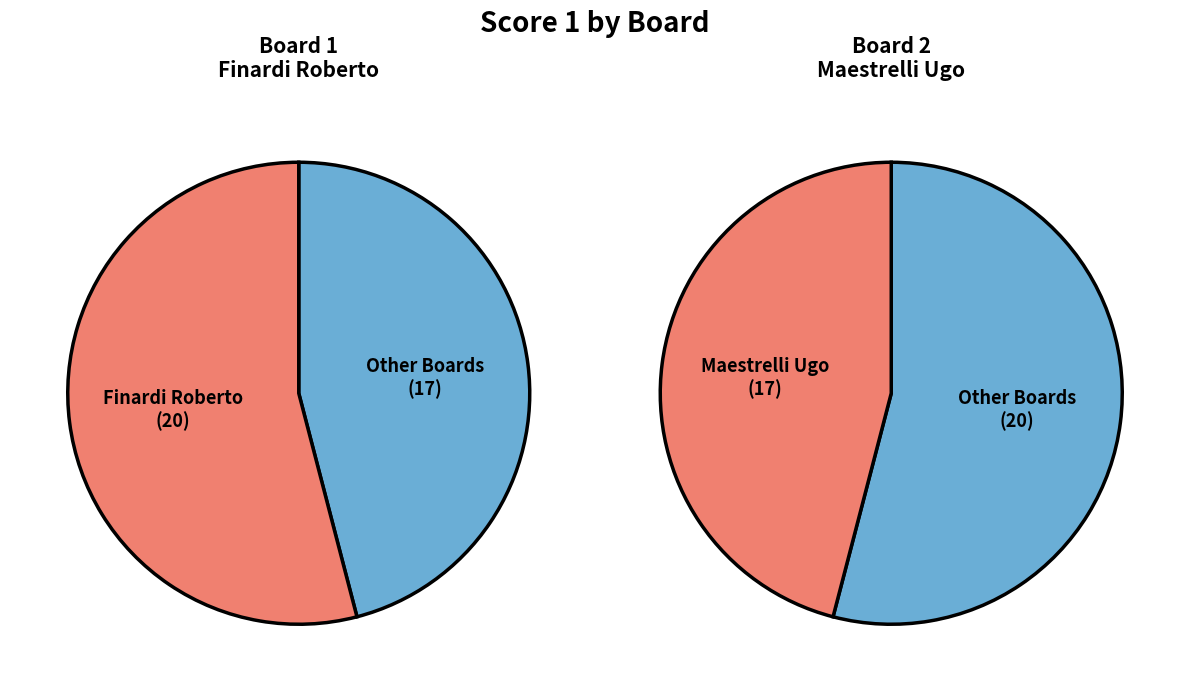

The 1 slice represents 54% of the pie. True or false?

True